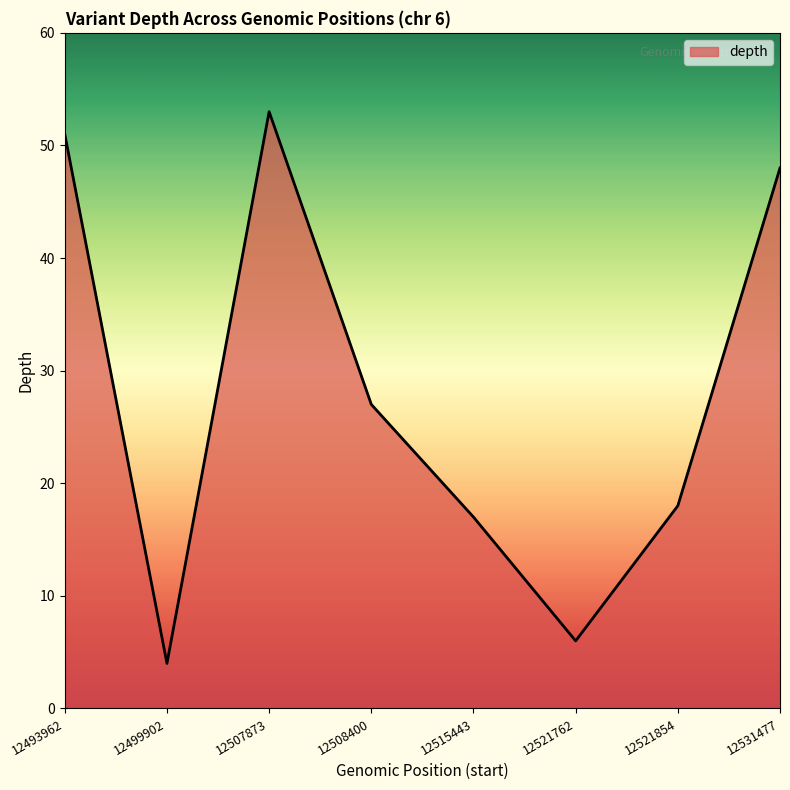

What is the difference between the maximum and second lowest values?

47